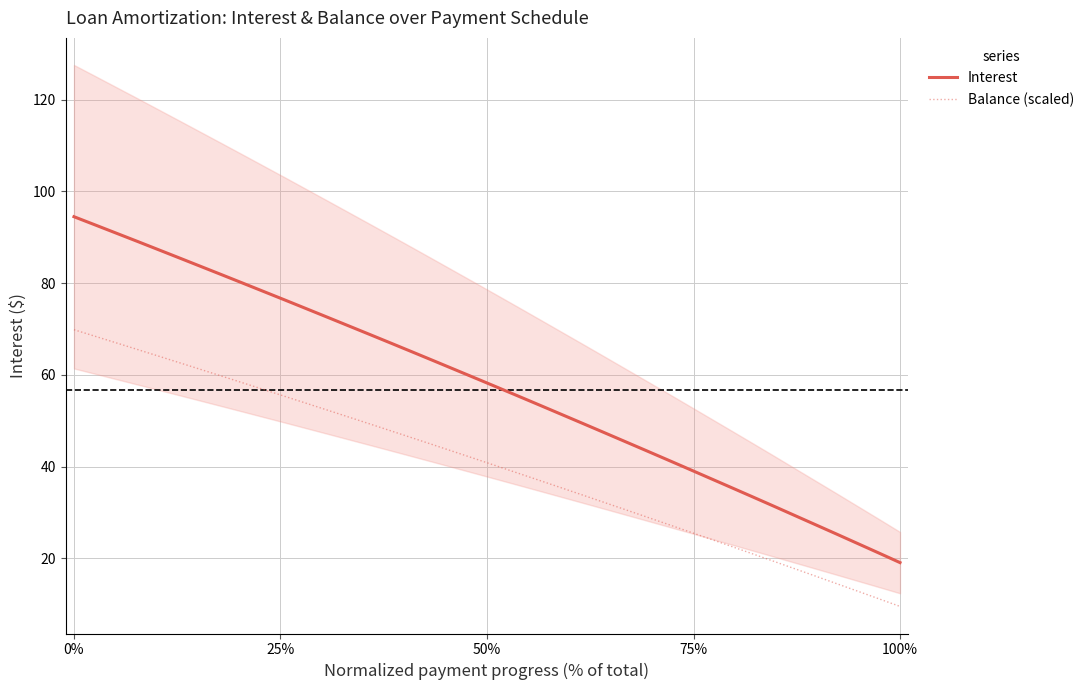

True or false: Balance (scaled) and Interest cross at least once.

False